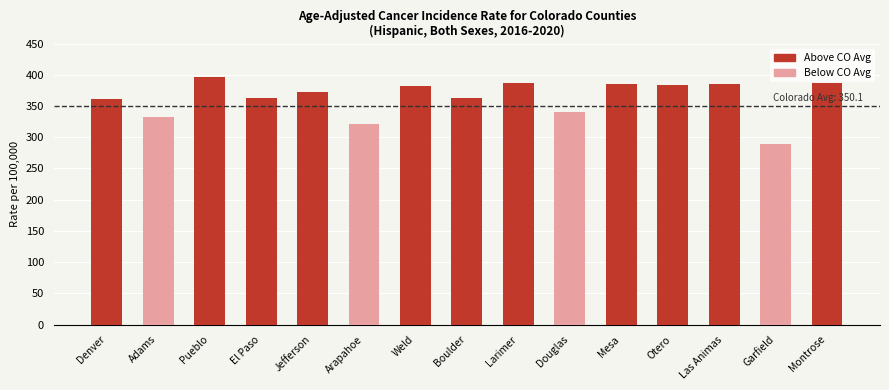

The chart shows a value of 647.7 at Montrose. True or false?

False